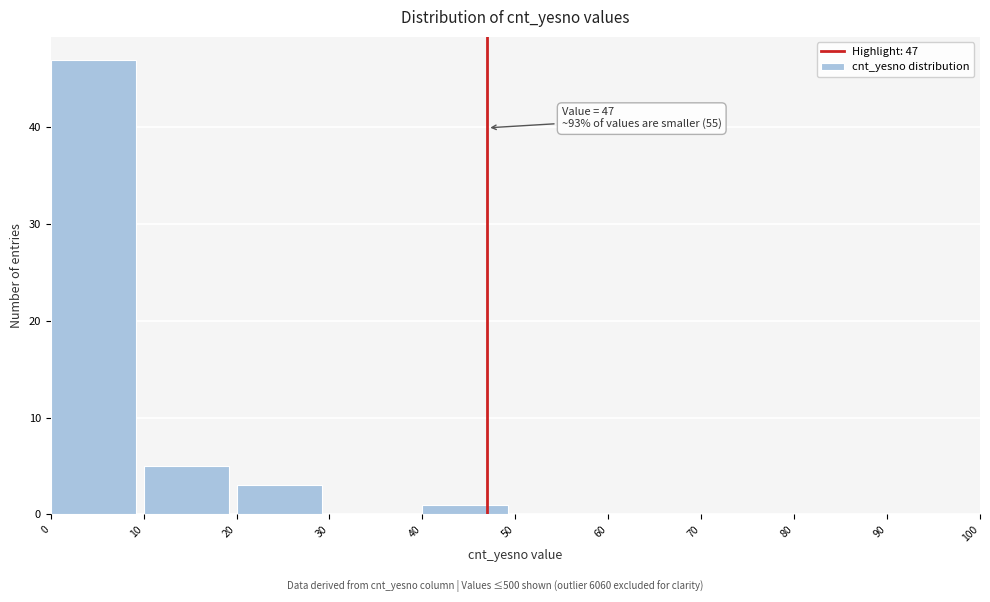

Which range on the x-axis has the tallest bar?

0 to 10